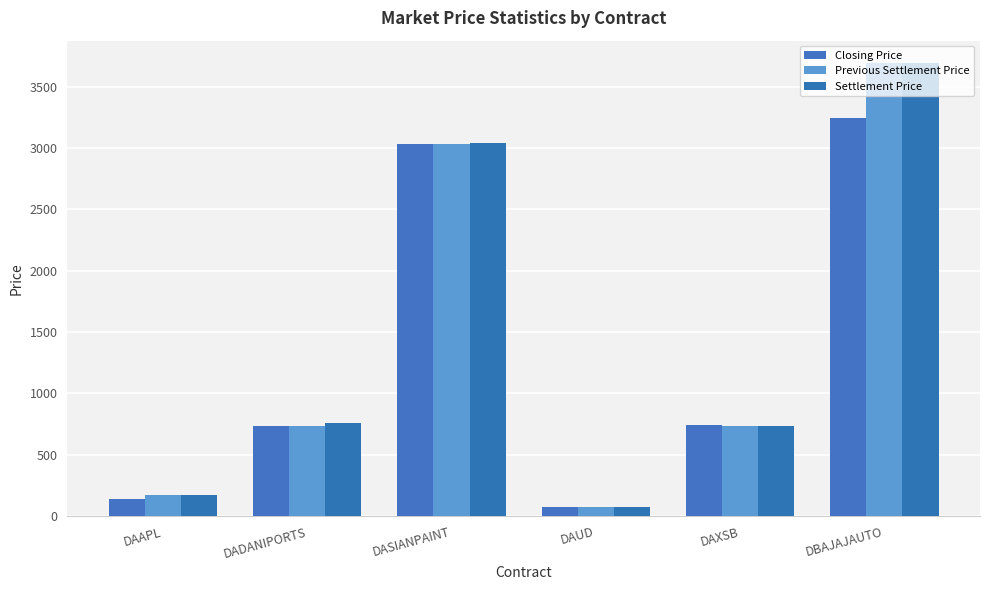

Which category has the highest value across all series?

DBAJAJAUTO